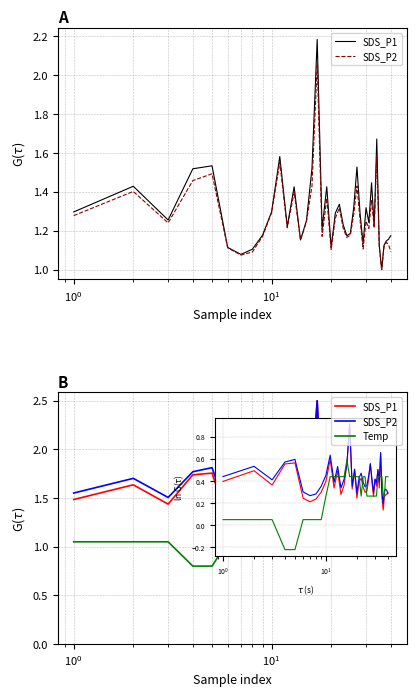

True or false: Temp and SDS_P1 cross at least once.

True